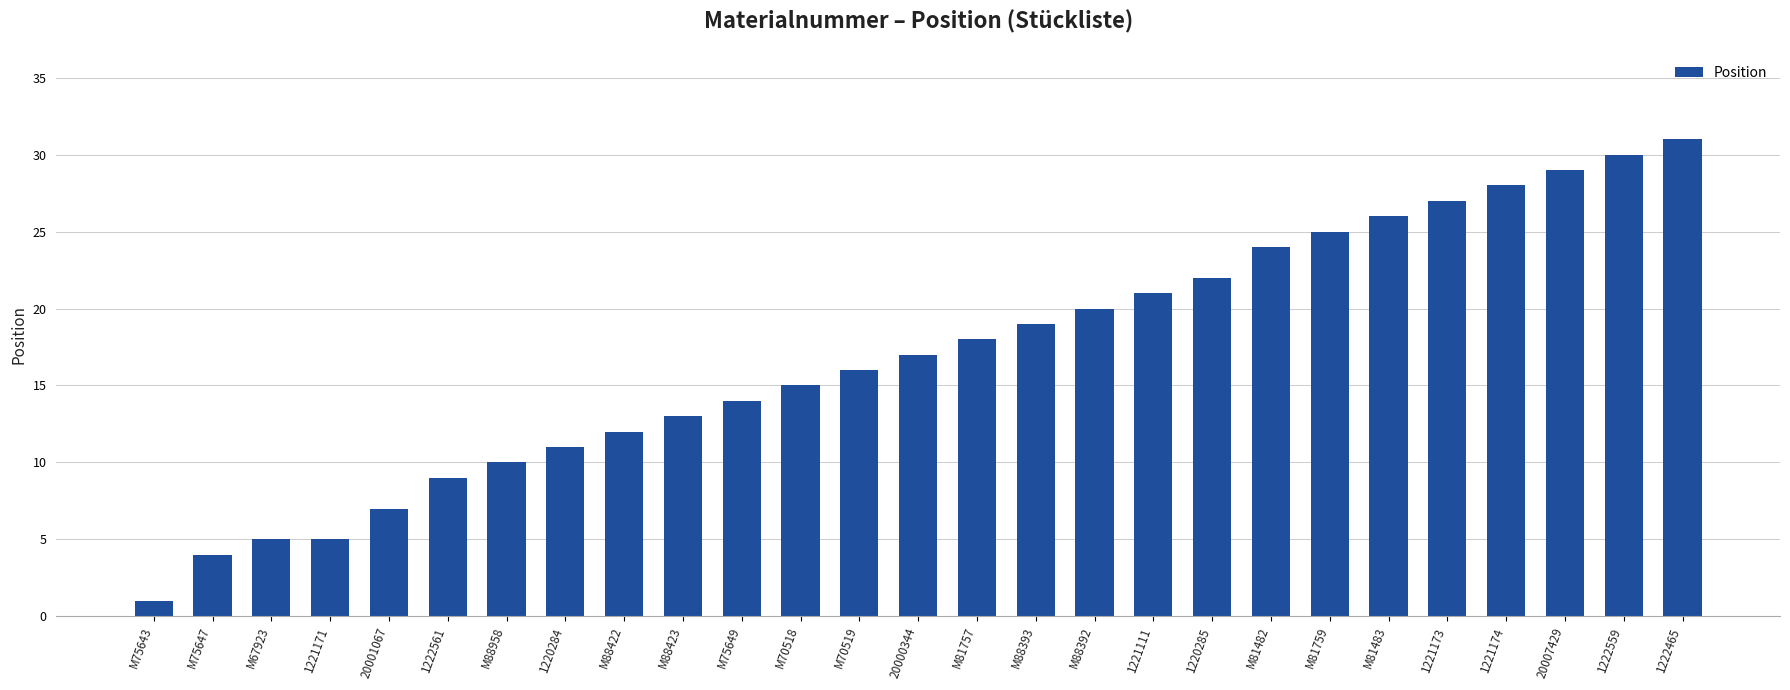

The chart shows a value of 11 at 1220284. True or false?

True